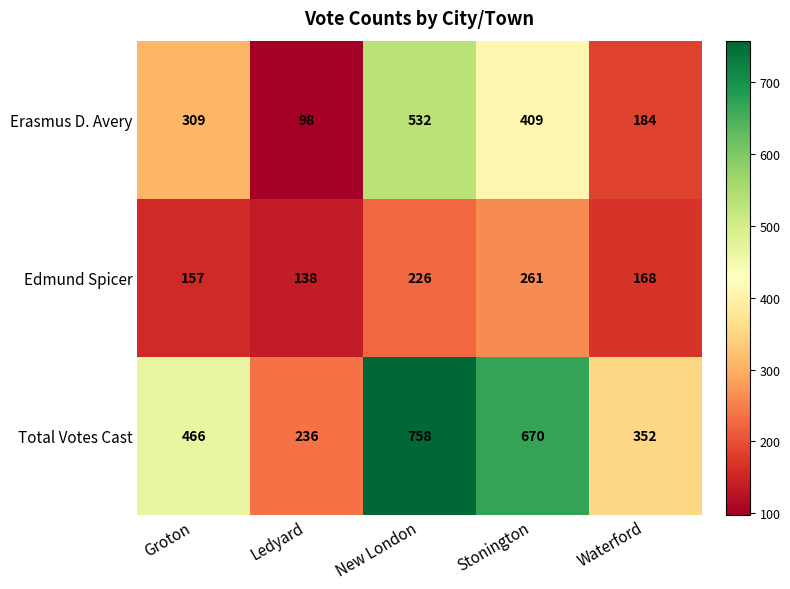

Reading left to right, list all the values displayed in this chart.

Erasmus D. Avery: 309	98	532	409	184
Edmund Spicer: 157	138	226	261	168
Total Votes Cast: 466	236	758	670	352